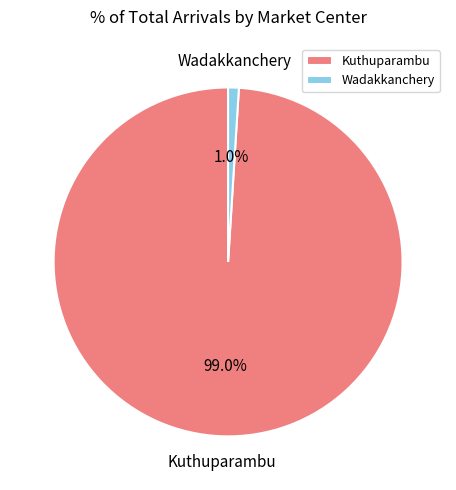

Between Wadakkanchery and Kuthuparambu, which is larger?

Kuthuparambu